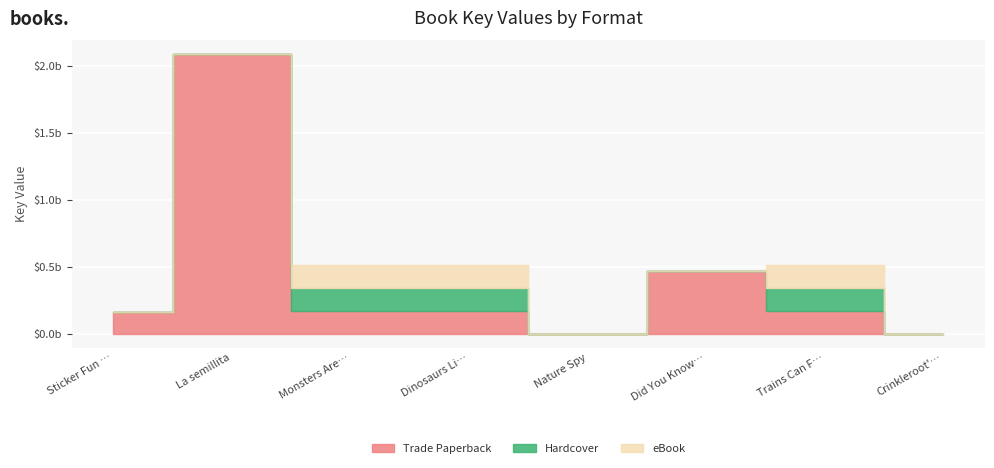

The Trade Paperback series shows 161708702 at Sticker Fun Animals. True or false?

True